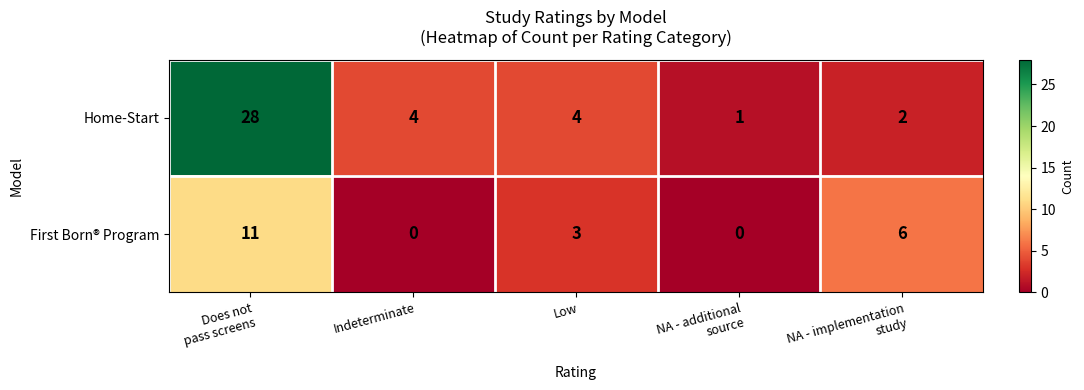

At which category is the sum across all series the highest?

Does not
pass screens